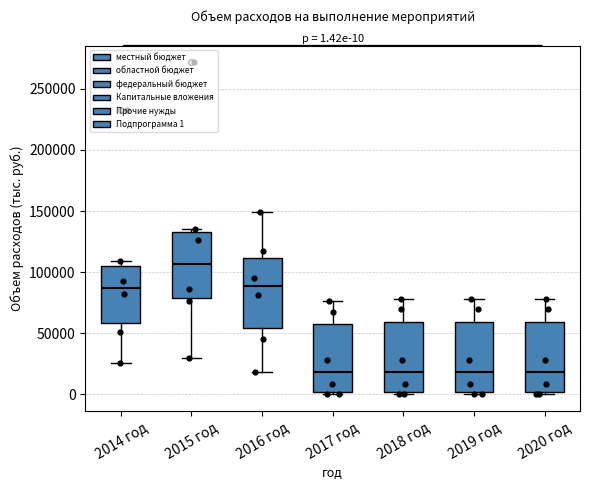

Which box's median line is the highest?

2015 год